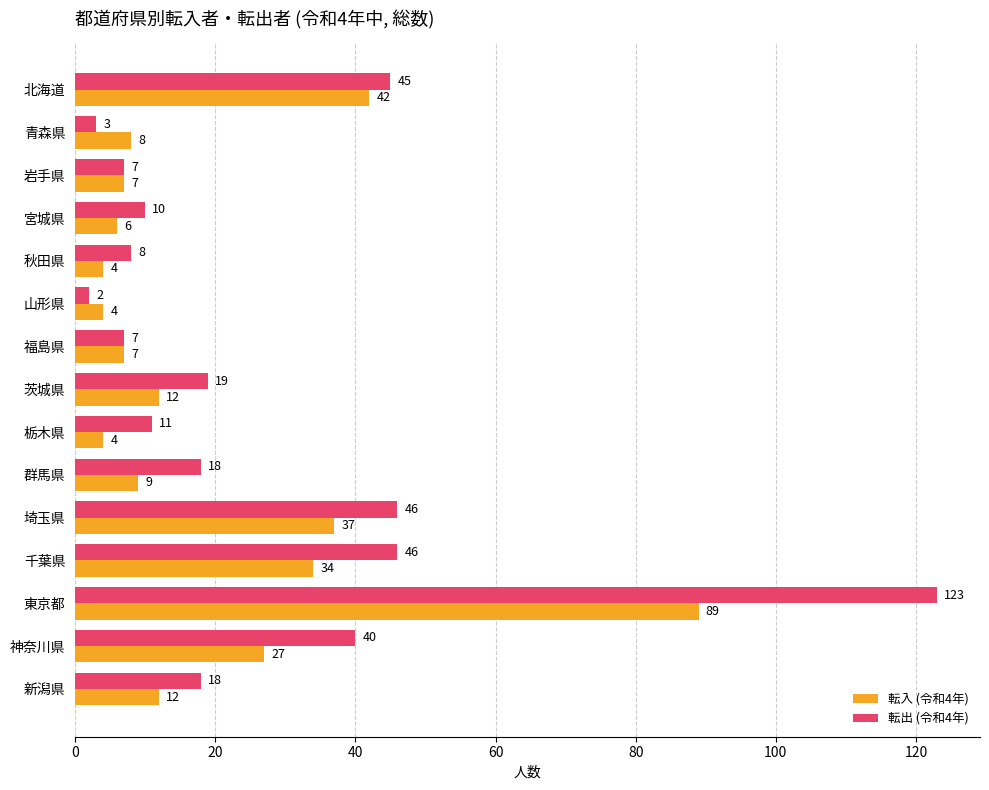

At which label is 転入 (令和4年) closest to 46?

北海道